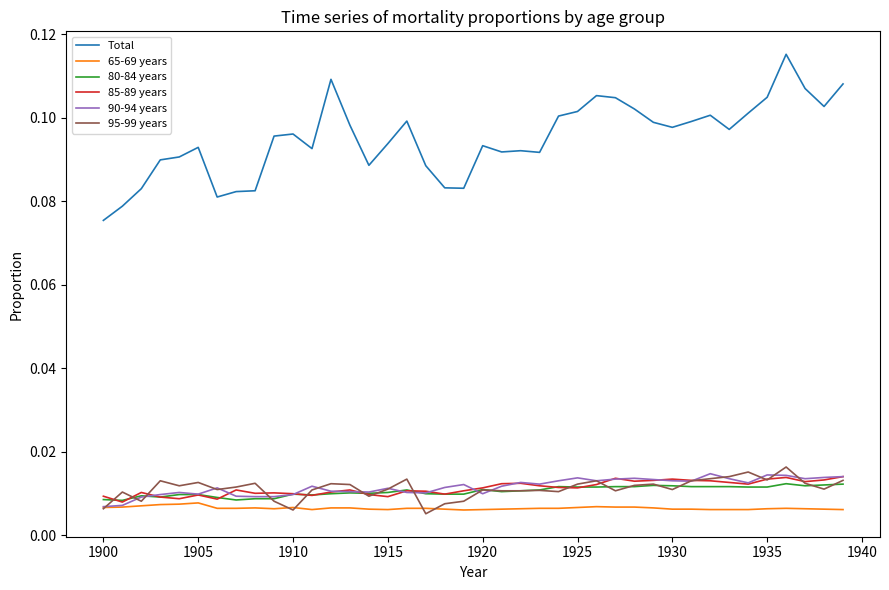

At how many categories does at least one series exceed 0?

40